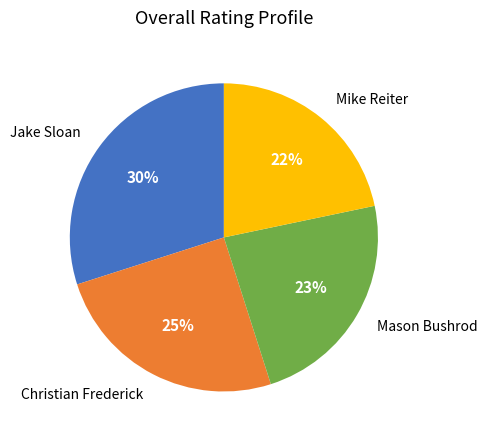

Does any single category account for the majority?

No